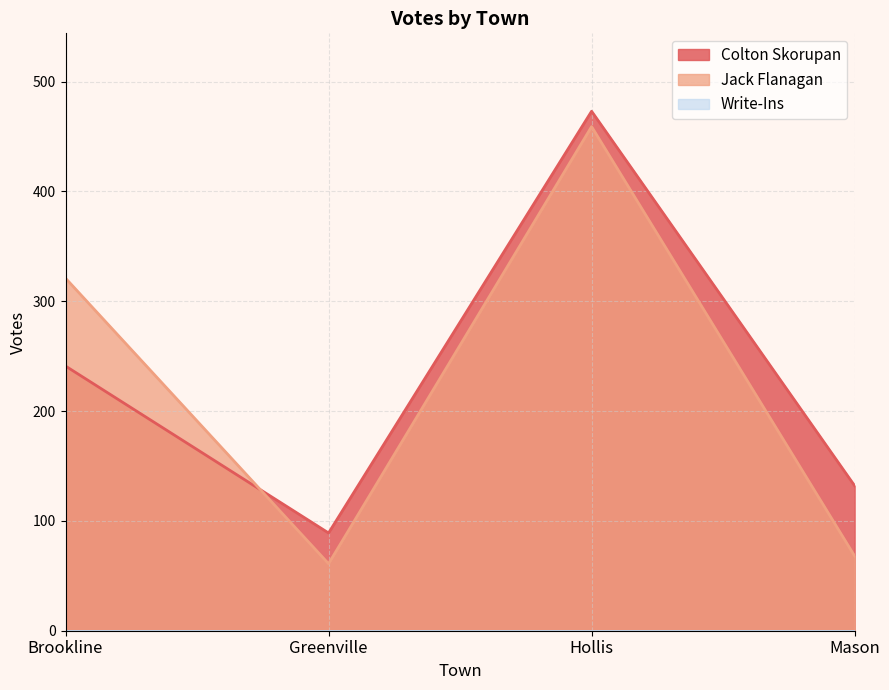

Between which two adjacent categories do Jack Flanagan and Colton Skorupan first intersect?

Brookline and Greenville